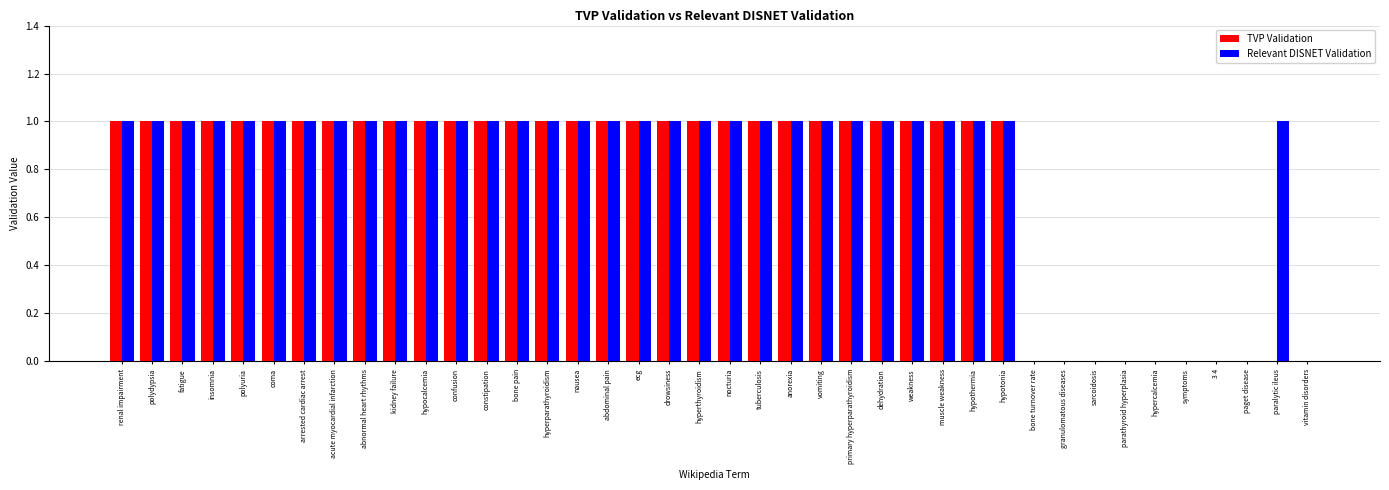

The TVP Validation series shows 2 at bone pain. True or false?

False